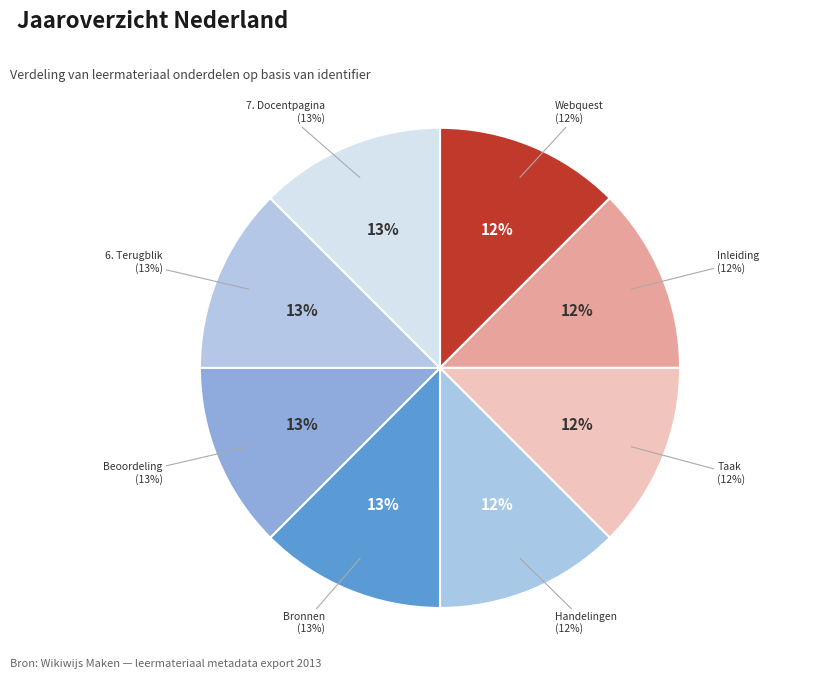

Is there any slice that represents more than half of the pie?

No